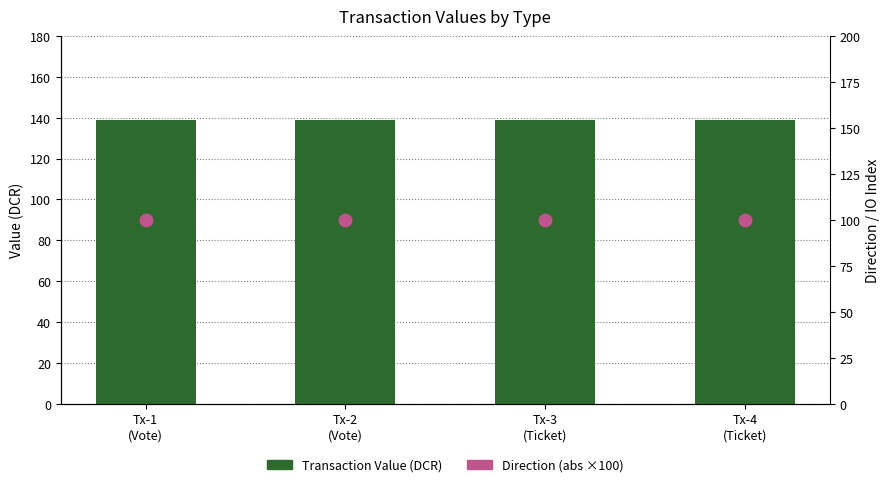

Which series changed the most between Tx-1
(Vote) and Tx-2
(Vote)?

Transaction Value (DCR)